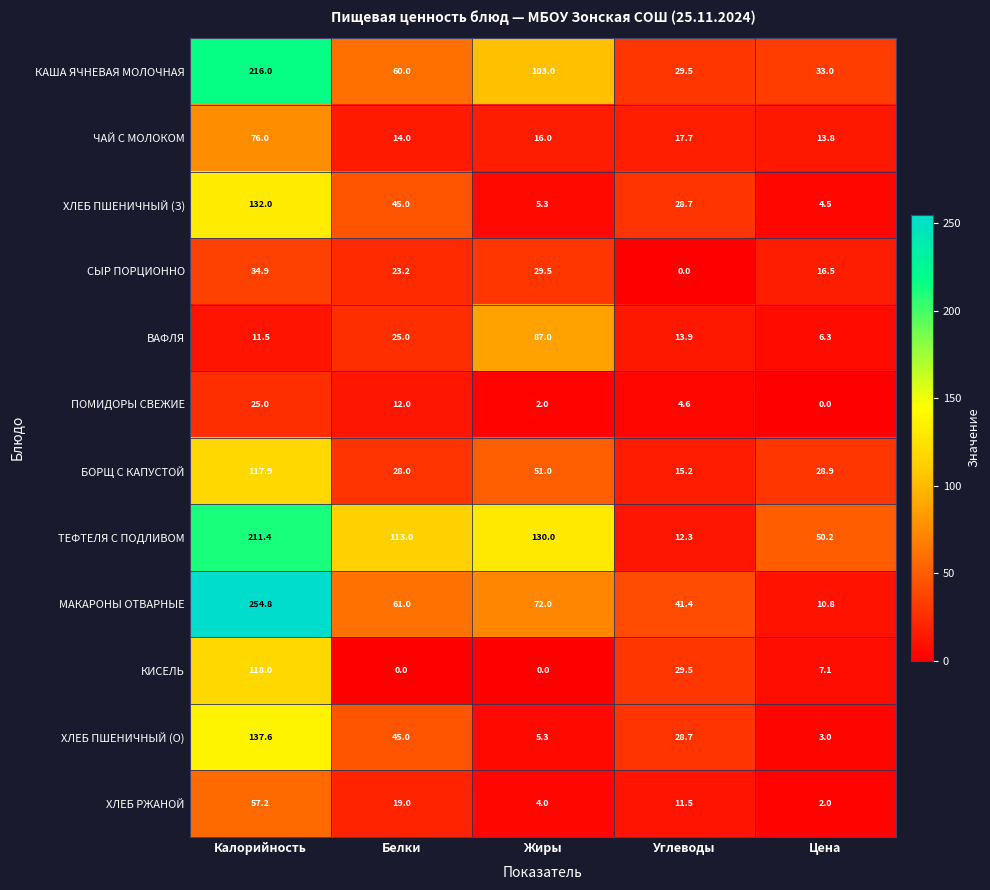

What is the sum of all ХЛЕБ ПШЕНИЧНЫЙ (З) values?

215.5